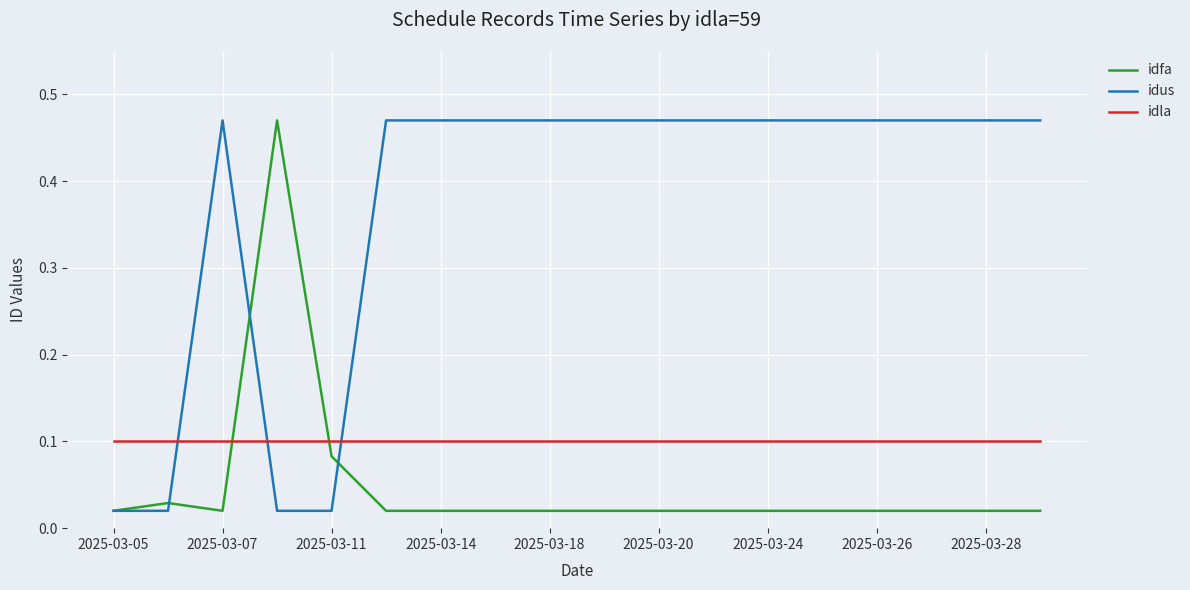

Which series has the largest total across all categories?

idus